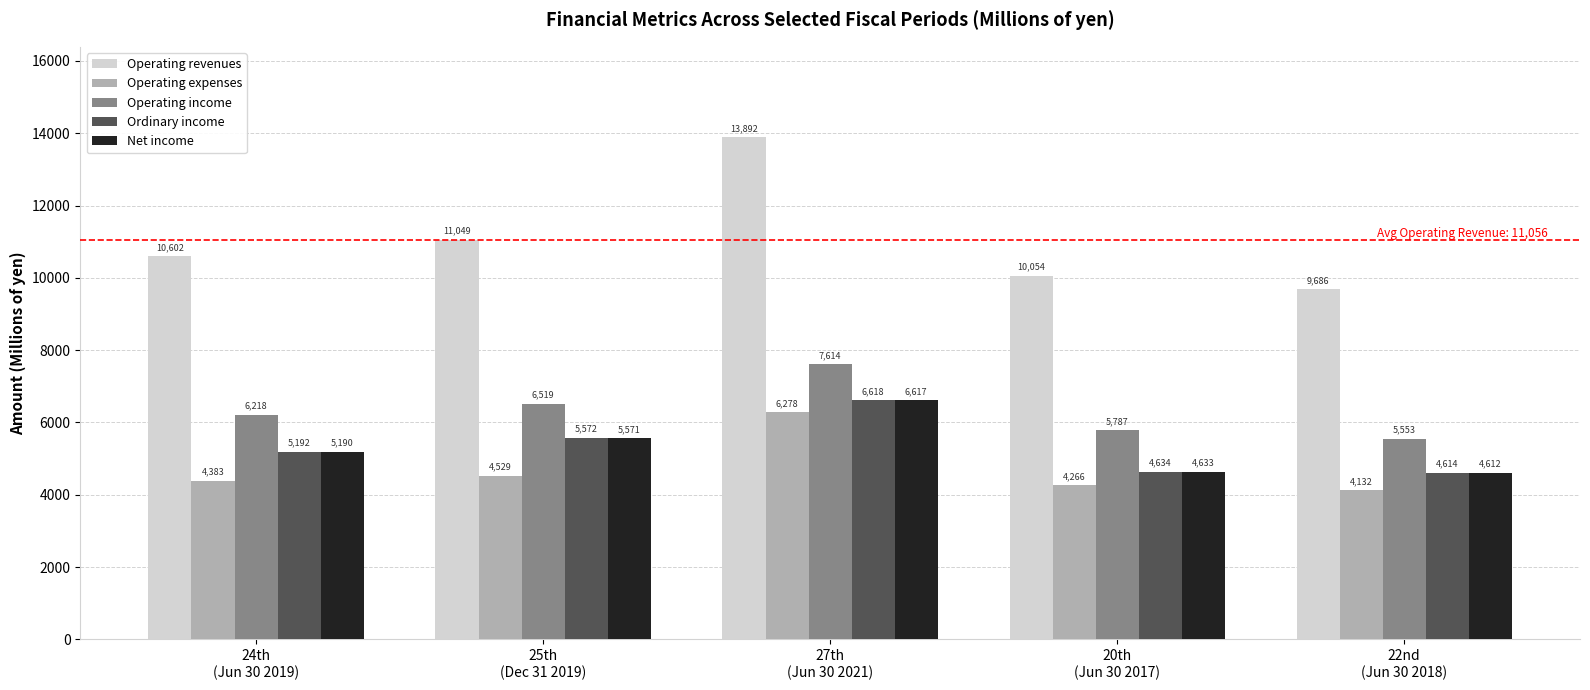

What is the maximum value shown in the chart?

13892